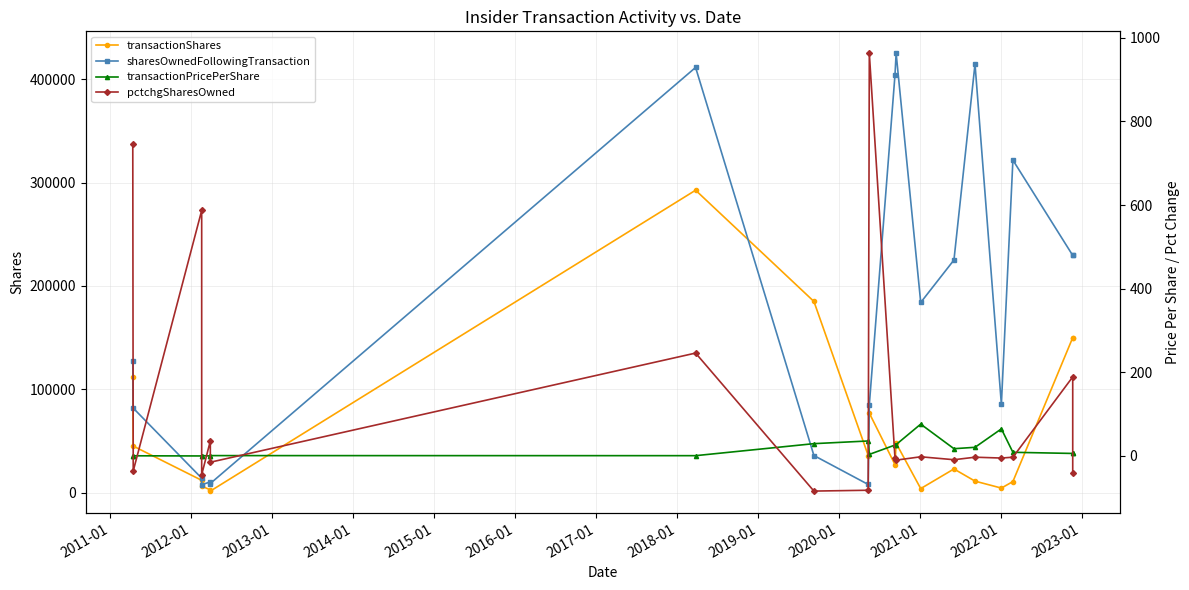

What are all the series names shown in the legend?

transactionShares, sharesOwnedFollowingTransaction, transactionPricePerShare, pctchgSharesOwned